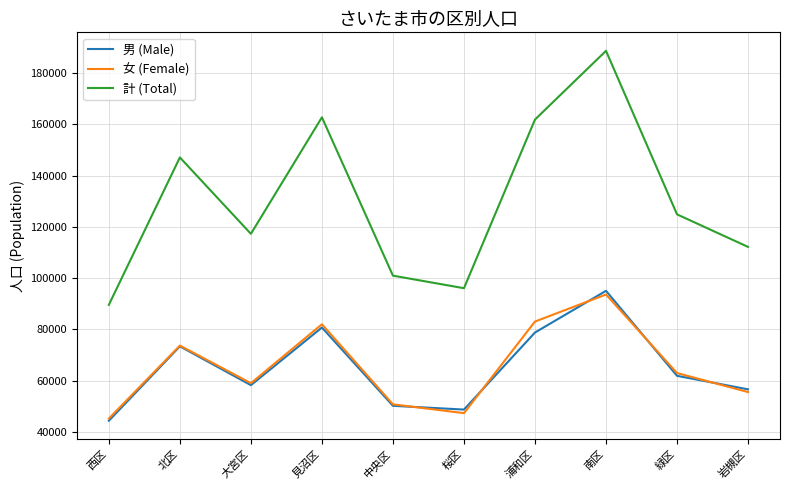

What is the greatest value displayed?

188650